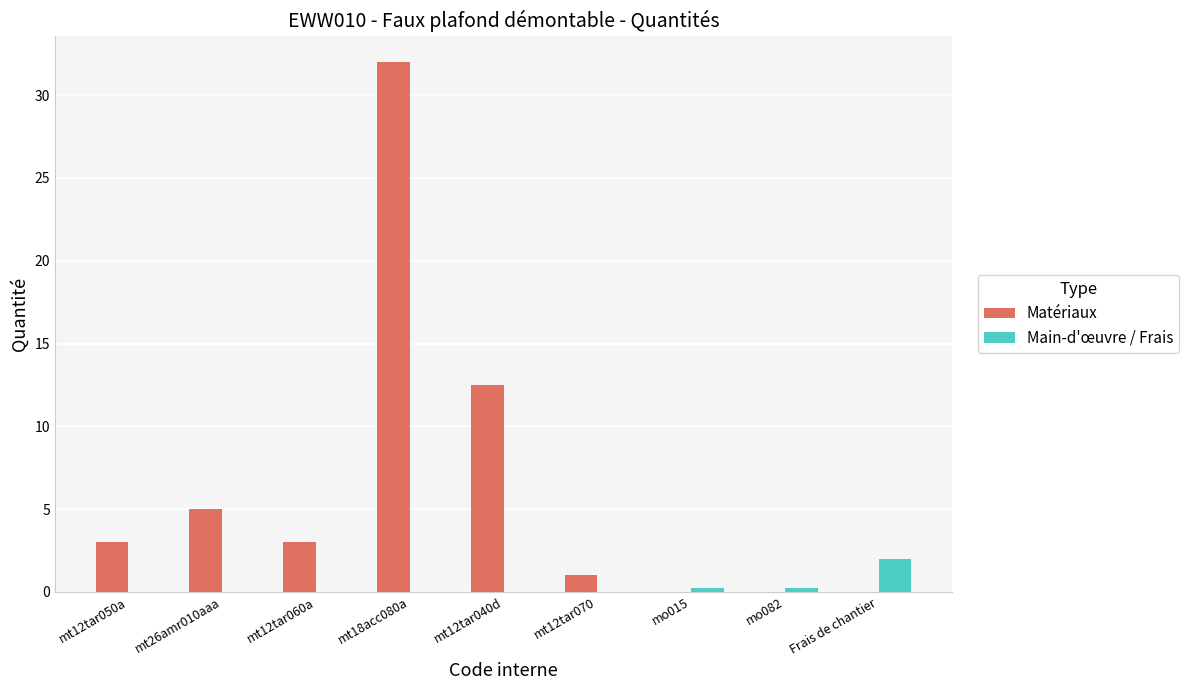

True or false: Matériaux has a value of 32.0 at mt18acc080a.

True